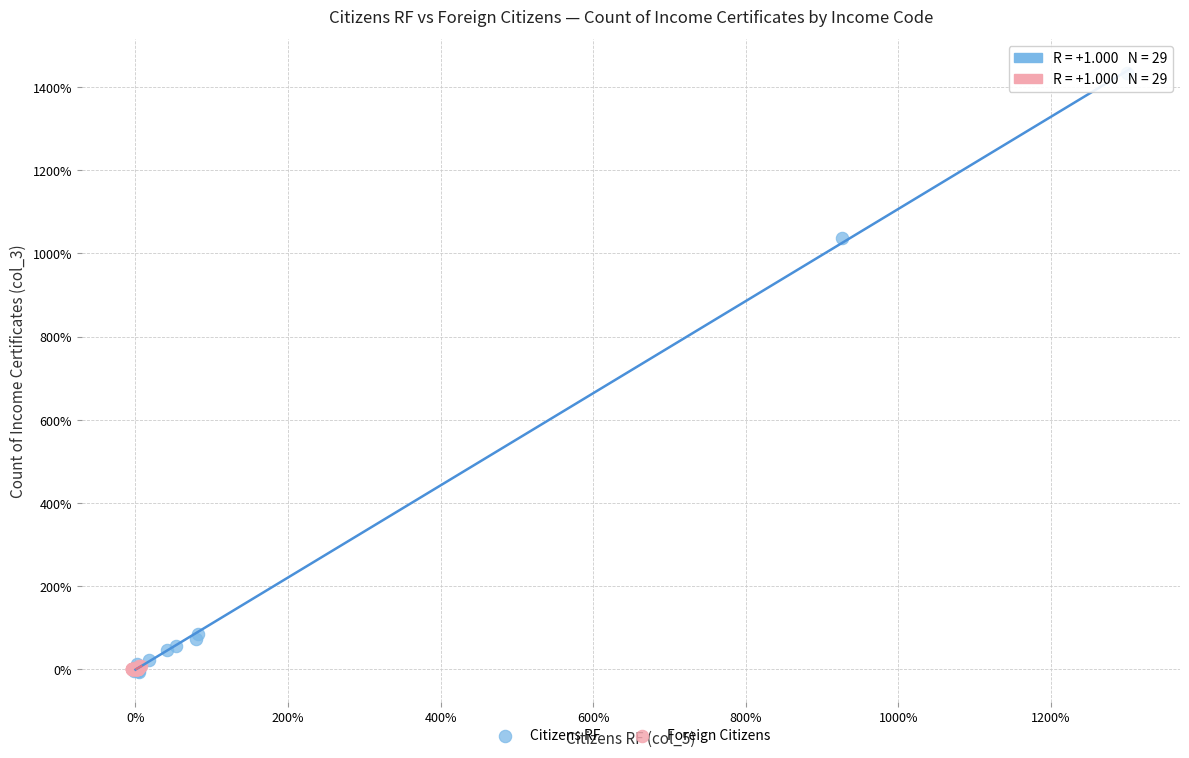

Which series contains the highest Y value?

Citizens RF